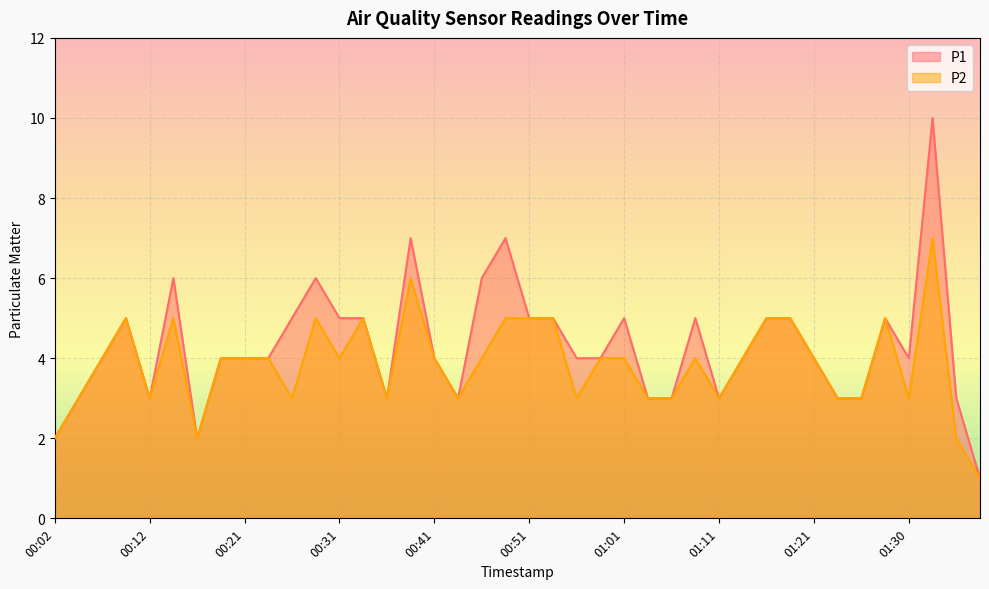

At how many categories does at least one series exceed 2?

37